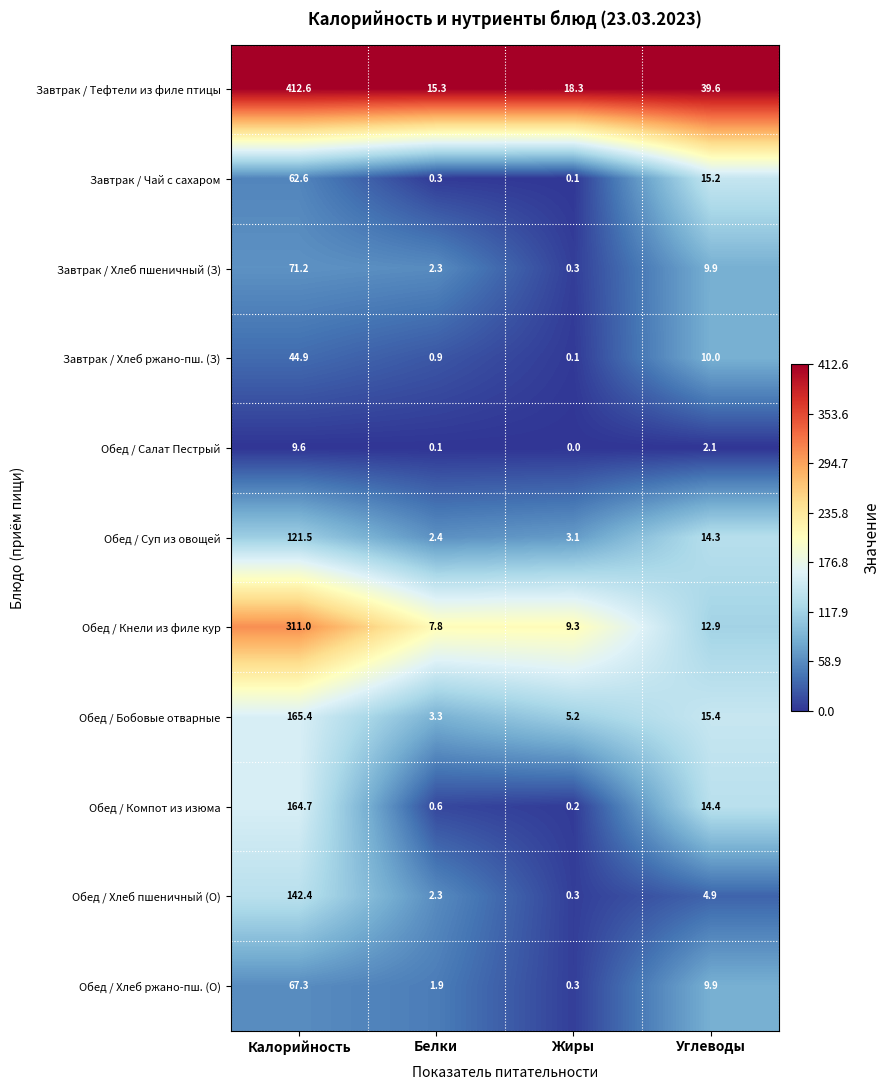

Which series has the largest range (max minus min)?

Завтрак / Тефтели из филе птицы